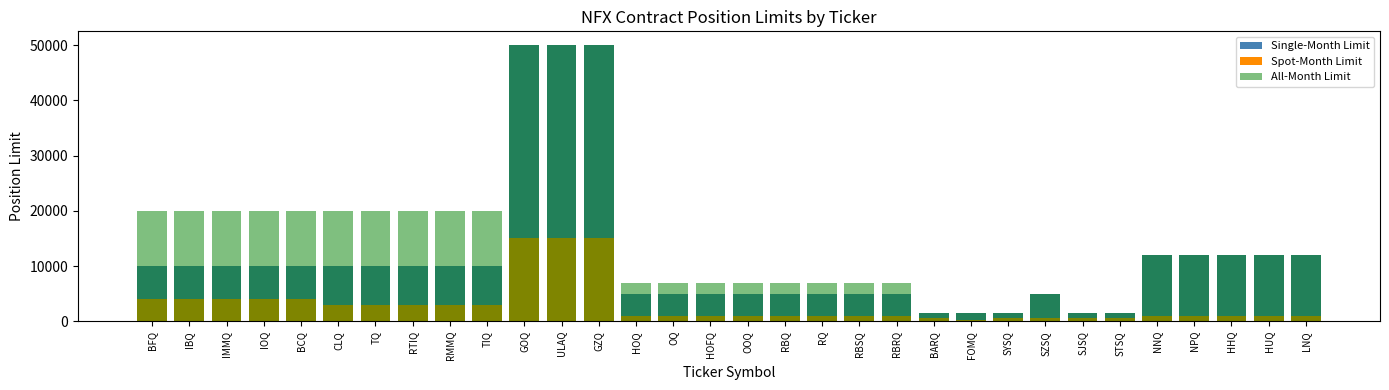

What is the minimum value shown in the chart?

150